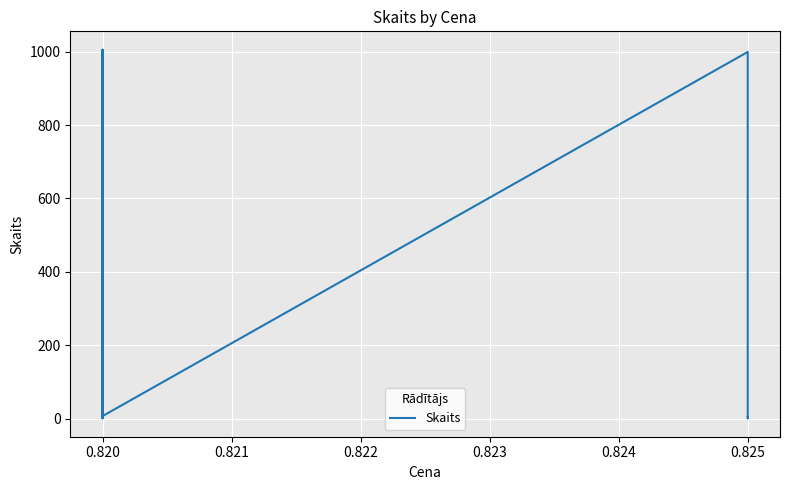

How many interior local valleys (lower than both neighbors) does the data have?

5